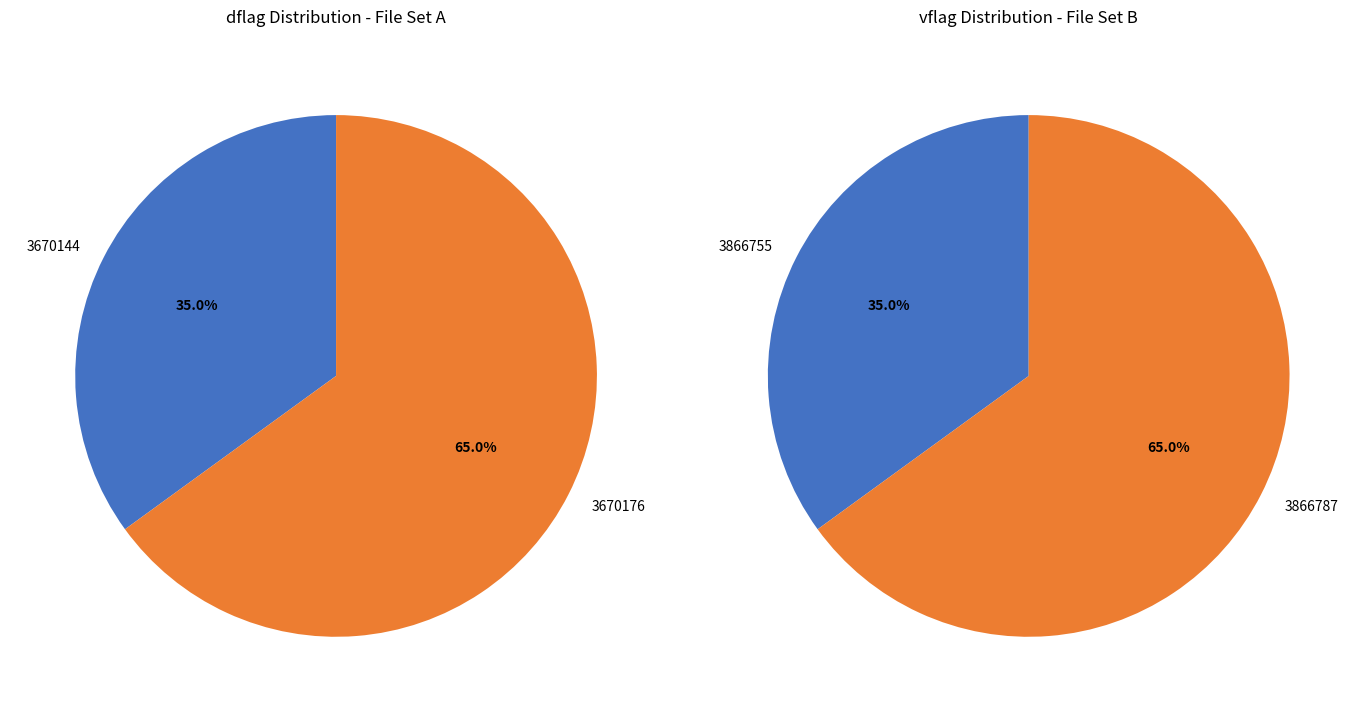

True or false: 3866755 accounts for 17% of the total.

False